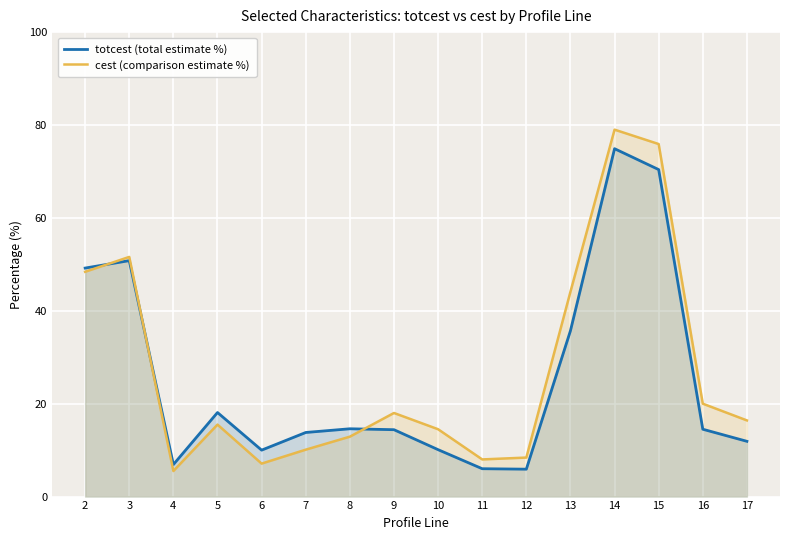

Rank the series at 16 from highest to lowest value.

cest (comparison estimate %), totcest (total estimate %)